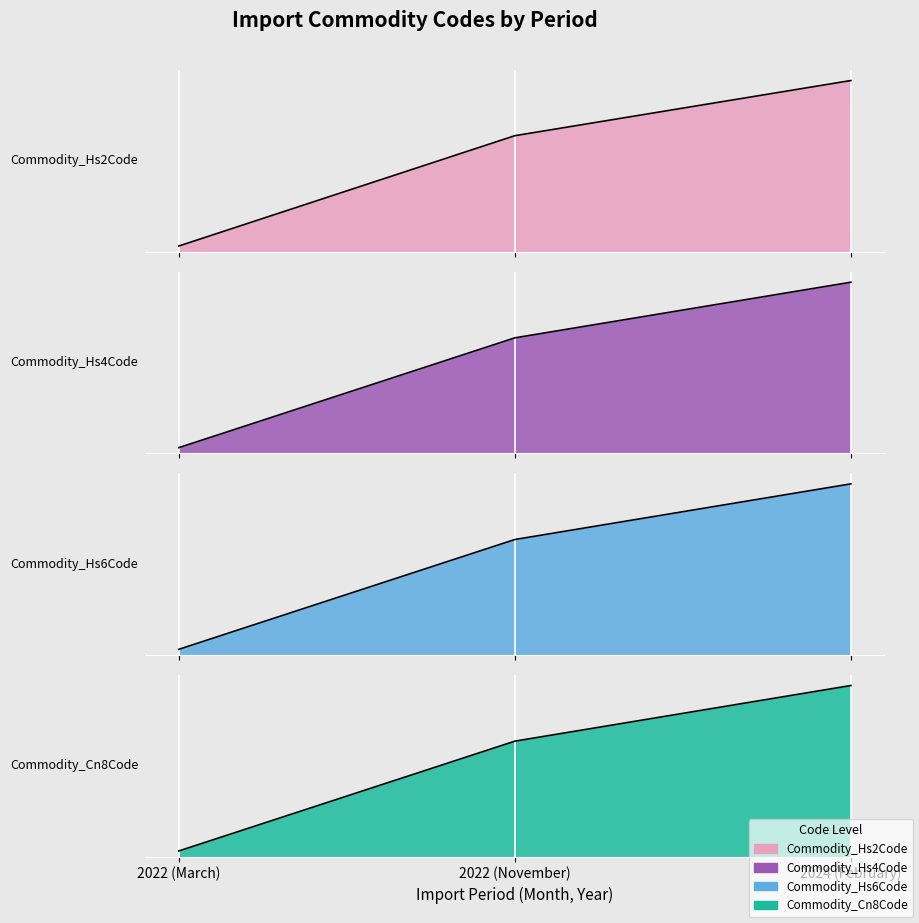

What is the average value of the Commodity_Hs6Code series?

714800